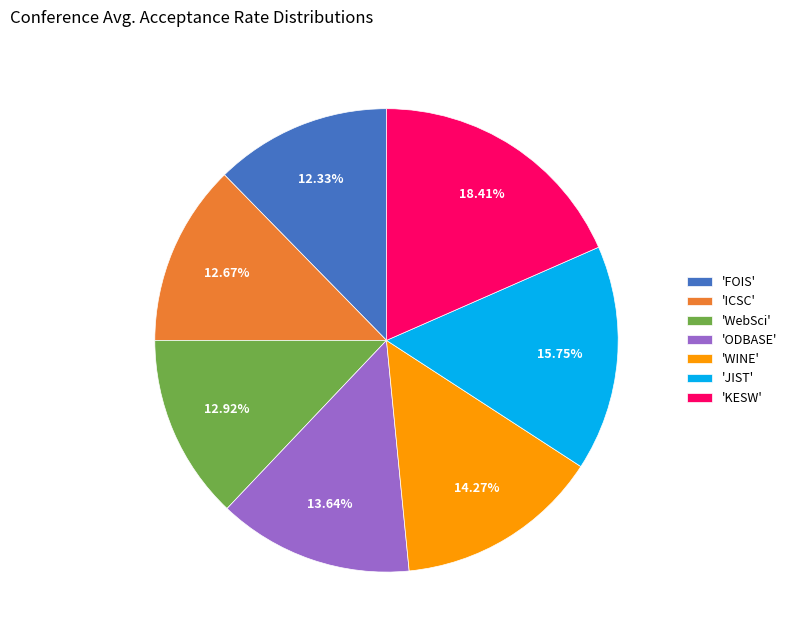

Is there any slice that represents more than half of the pie?

No